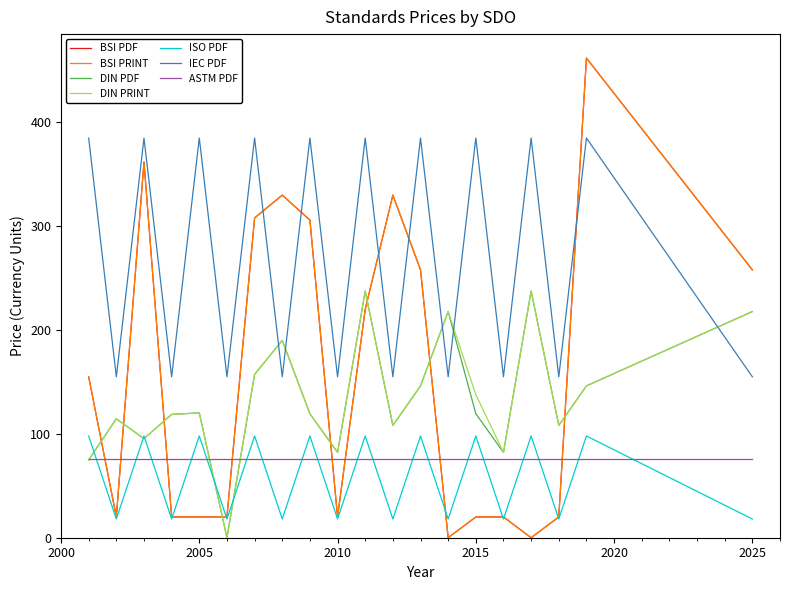

Does the chart display data point markers on the line(s)?

No